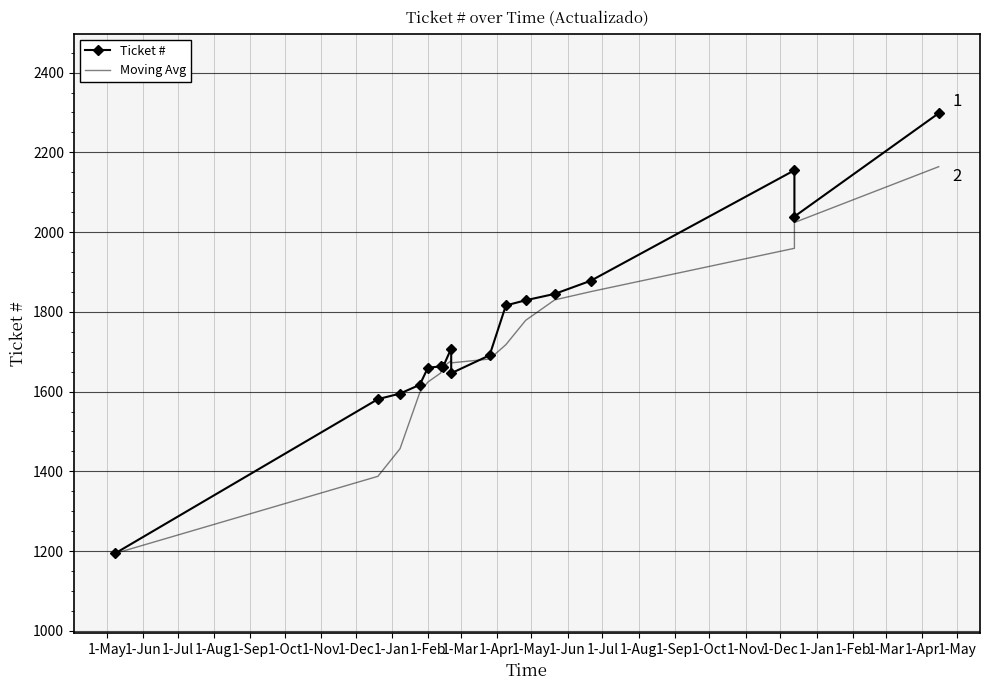

Is this an area chart (filled region under the line)?

No